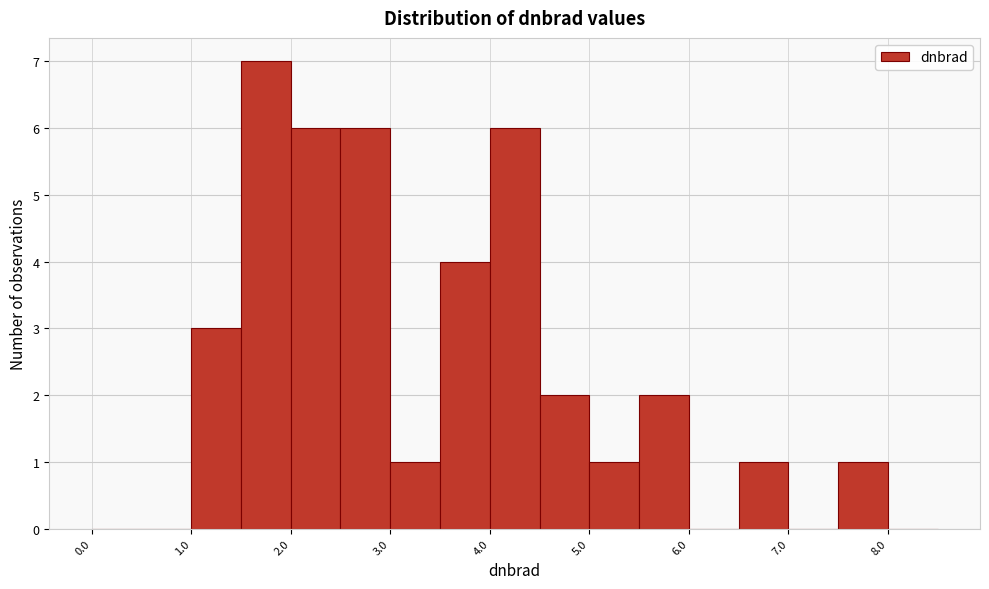

Reading left to right, list every bar in this chart as the range it spans on the x-axis followed by its height. The values are not printed on the chart, so give them approximately, as read against the axis.

0.0 to 0.5: 0
0.5 to 1.0: 0
1.0 to 1.5: 3
1.5 to 2.0: 7
2.0 to 2.5: 6
2.5 to 3.0: 6
3.0 to 3.5: 1
3.5 to 4.0: 4
4.0 to 4.5: 6
4.5 to 5.0: 2
5.0 to 5.5: 1
5.5 to 6.0: 2
6.0 to 6.5: 0
6.5 to 7.0: 1
7.0 to 7.5: 0
7.5 to 8.0: 1
8.0 to 8.5: 0